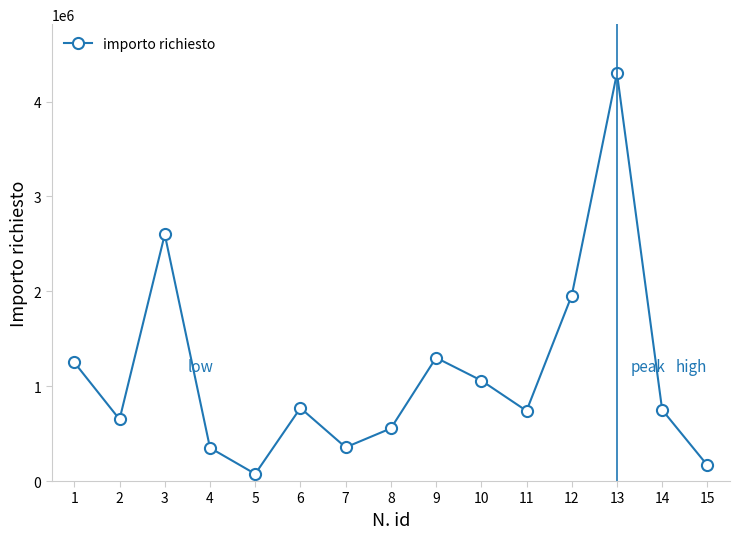

True or false: the data shows 2296193.1 at 13.

False